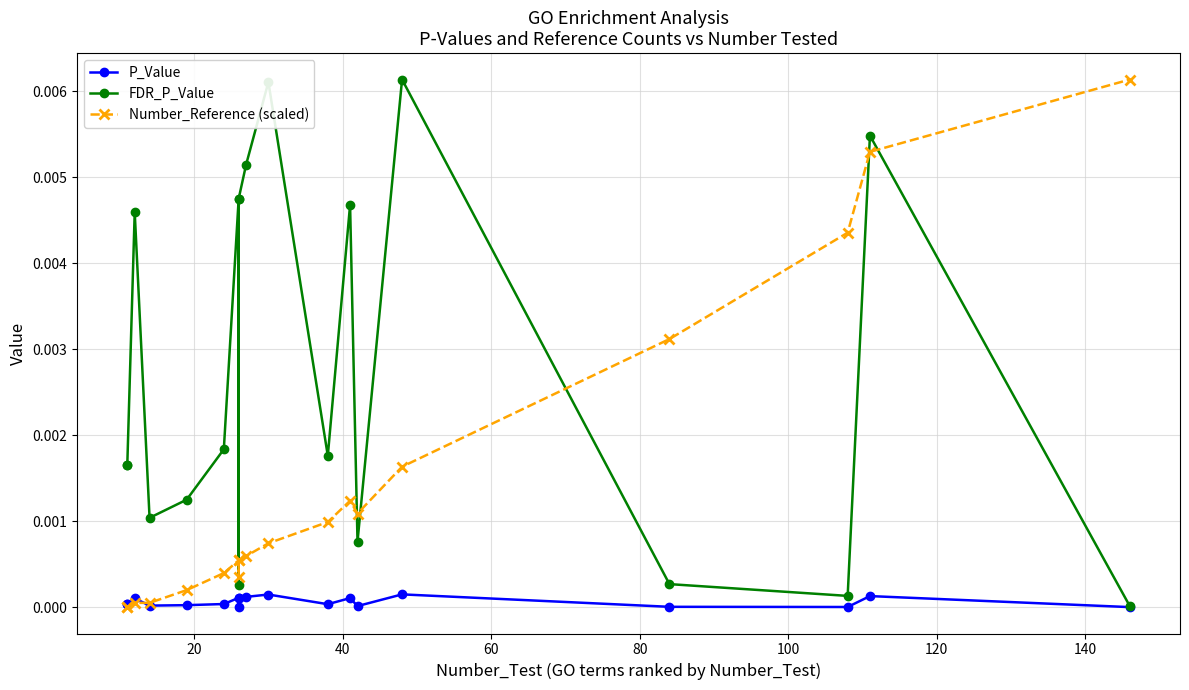

Is the value of P_Value at 20 greater than the value of Number_Reference (scaled) at 10?

No